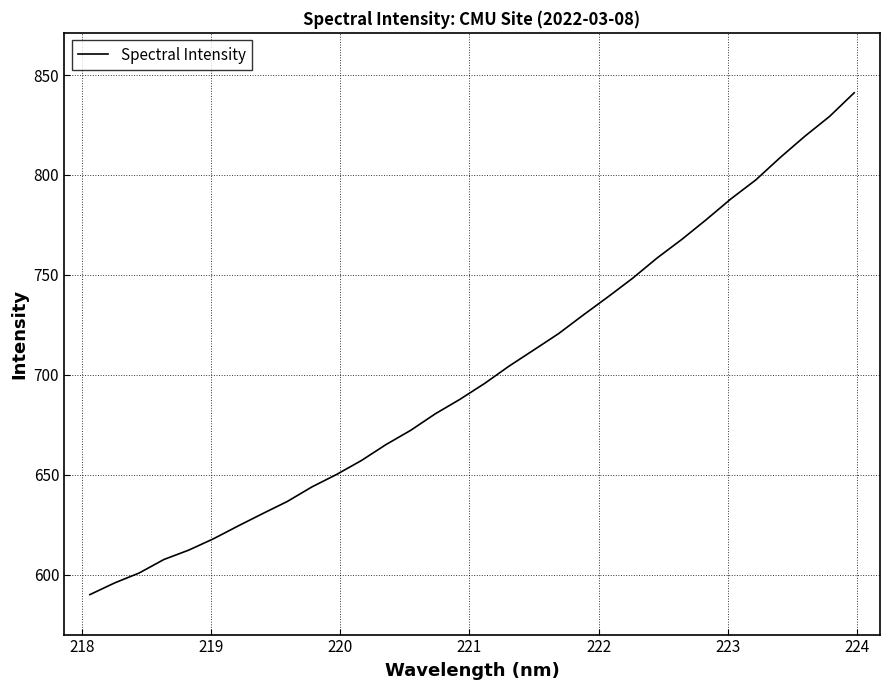

What is the smallest value displayed?

589.9